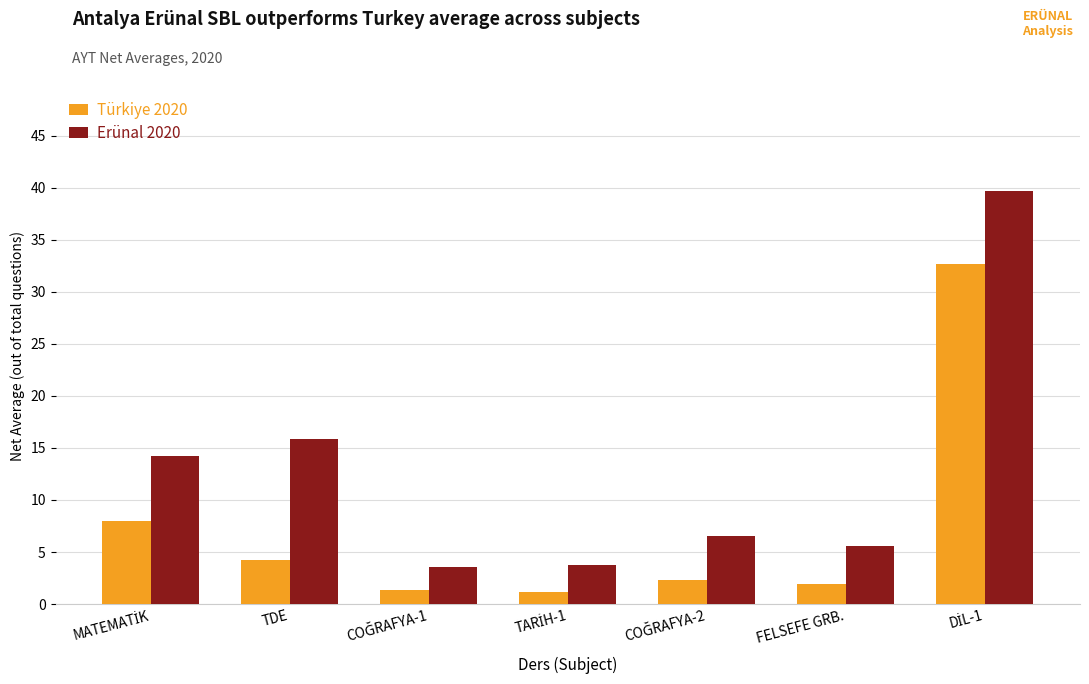

What is the sum of the Erünal 2020 values at TDE and FELSEFE GRB.?

21.4